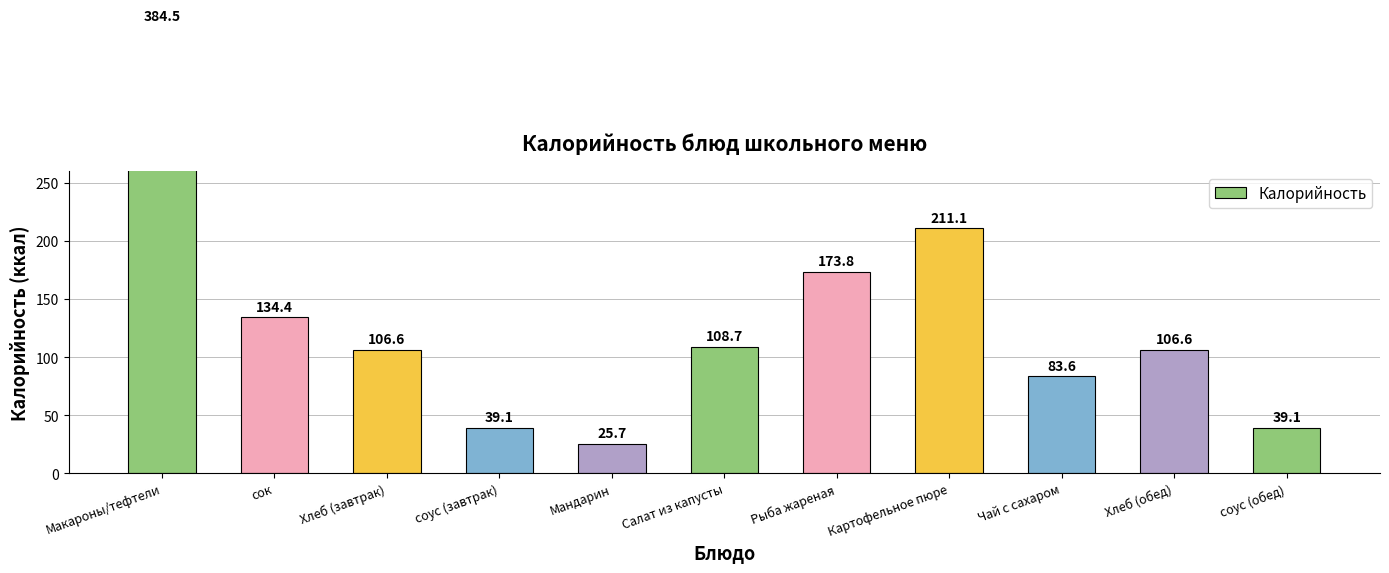

Reading right to left, transcribe all the data shown in this chart.

39.1	106.6	83.6	211.1	173.8	108.7	25.7	39.1	106.6	134.4	384.5